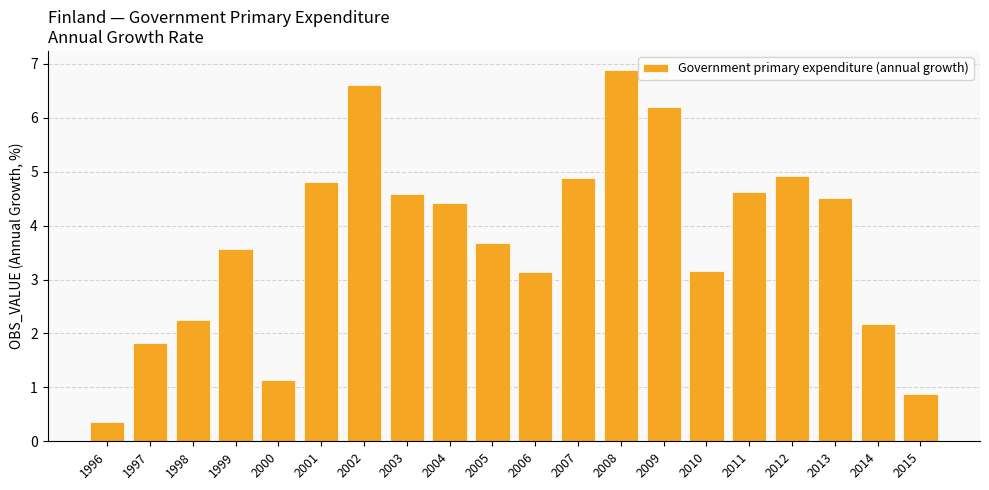

The chart shows a value of 8.6 at 2007. True or false?

False